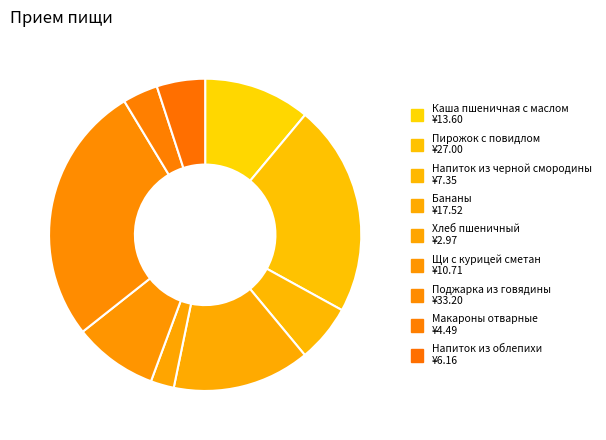

Approximately how many times larger is the value at Напиток из облепихи compared to Каша пшеничная с маслом?

0.5